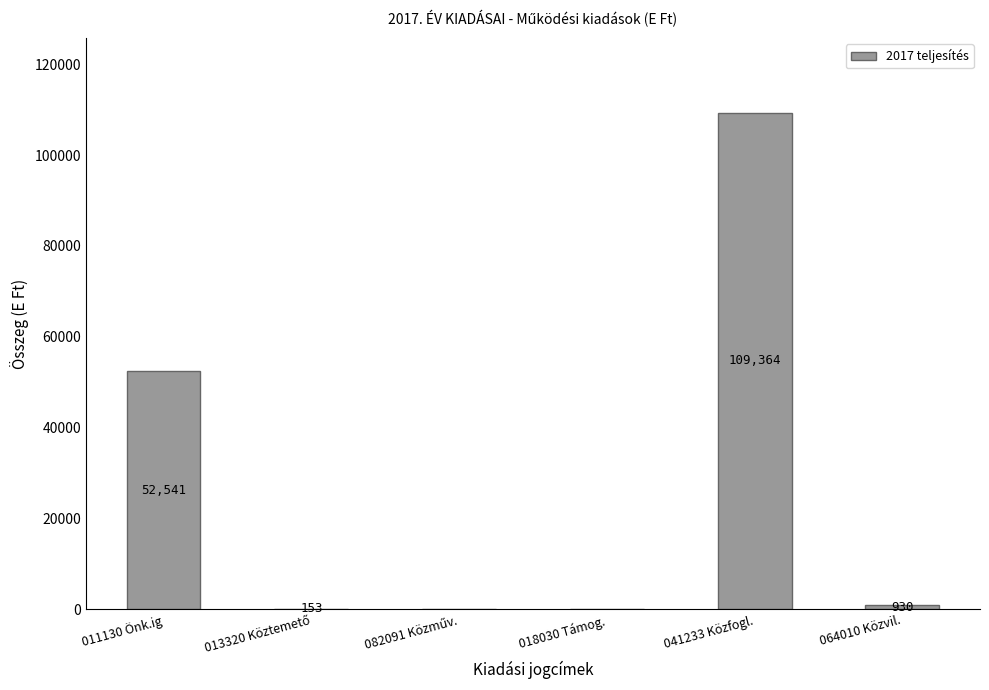

Is it true that the value at 041233 Közfogl. is 24415?

False